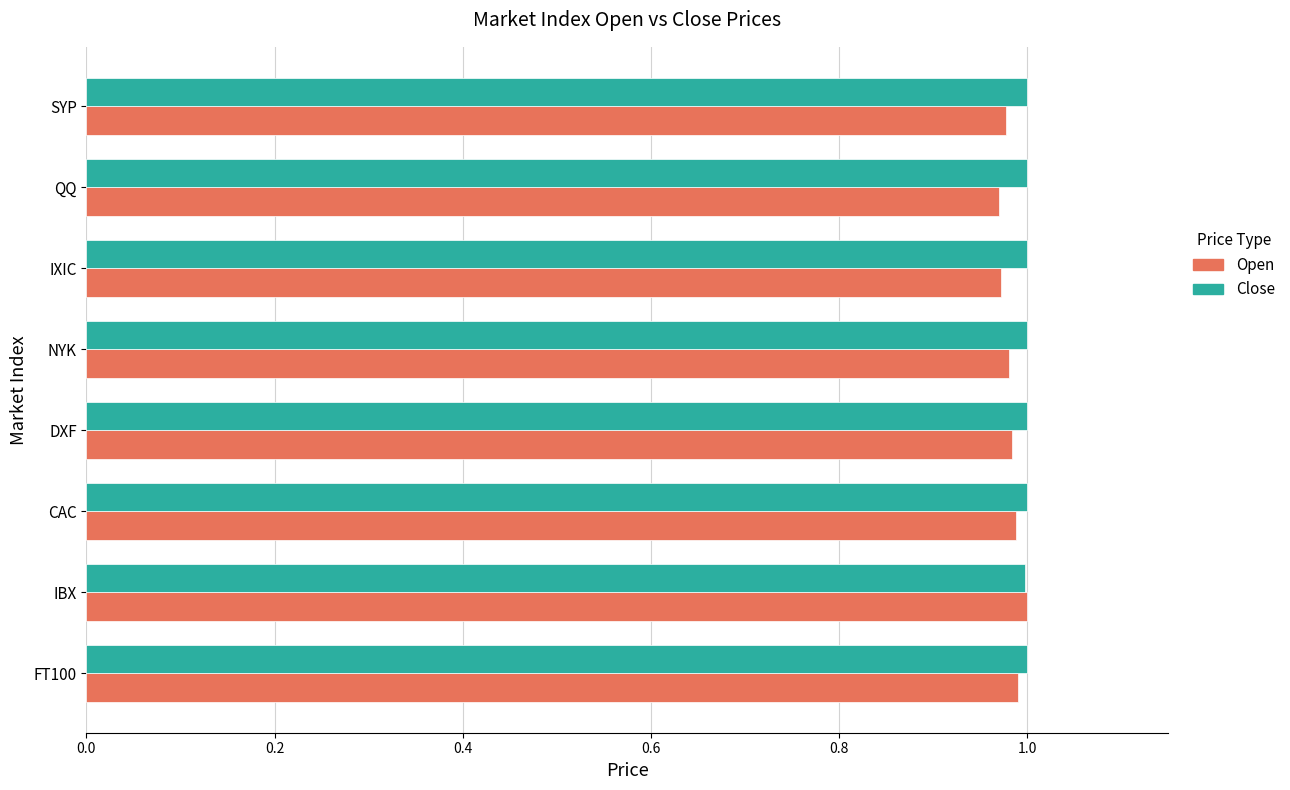

The Open series shows 1.0 at FT100. True or false?

True